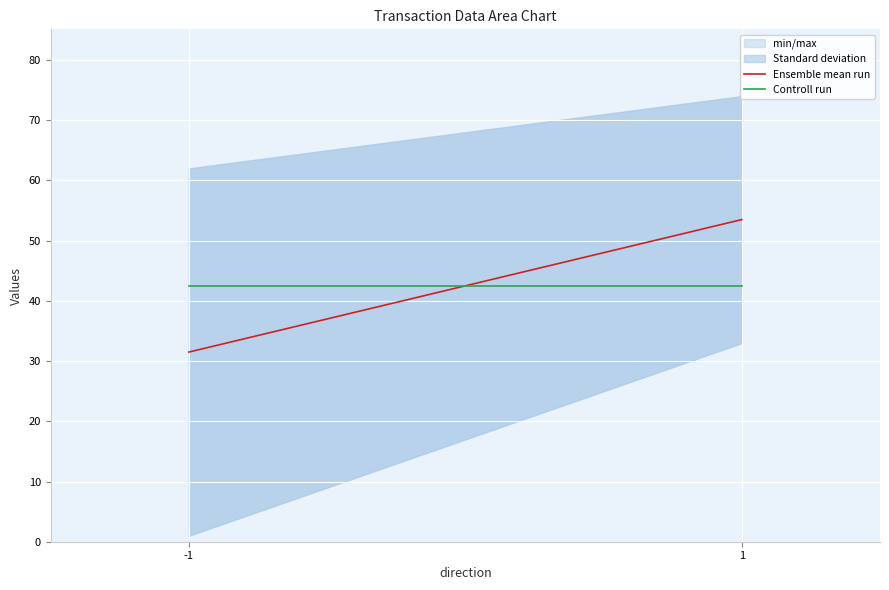

What is the sum of all Controll run values?

85.0